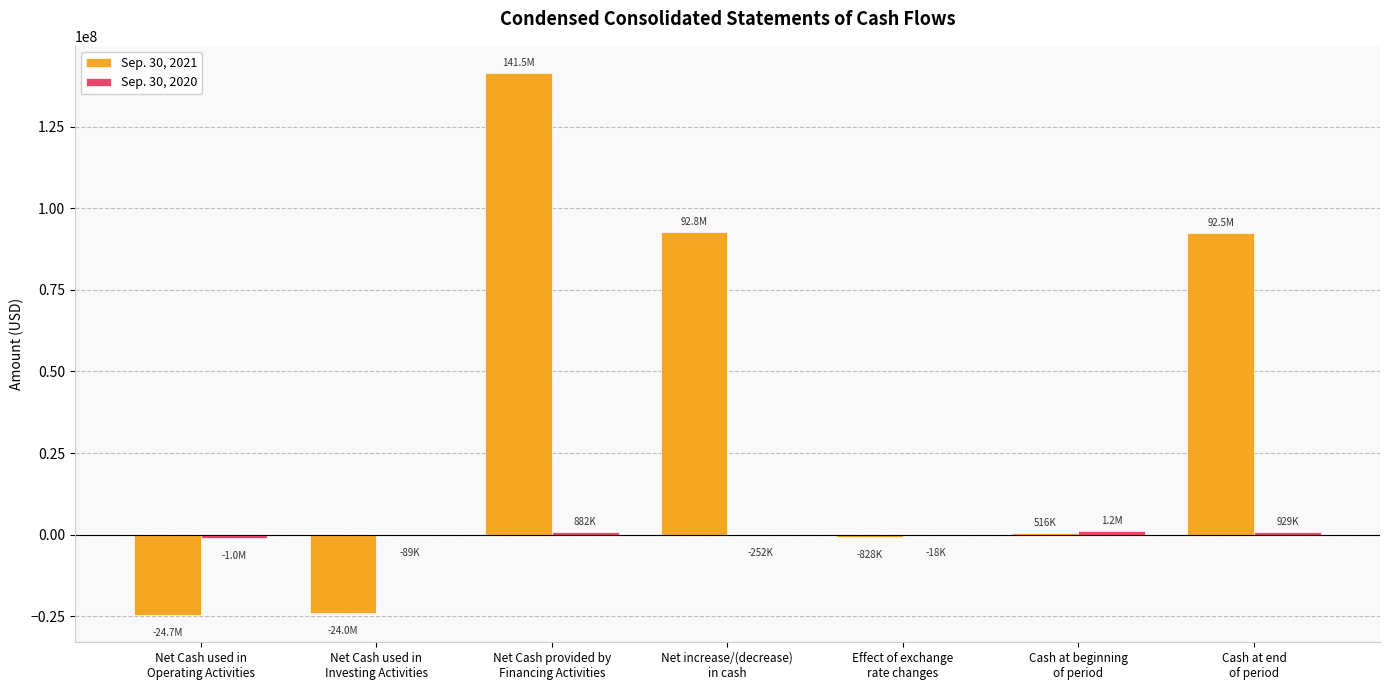

What is the maximum value shown in the chart?

141496405